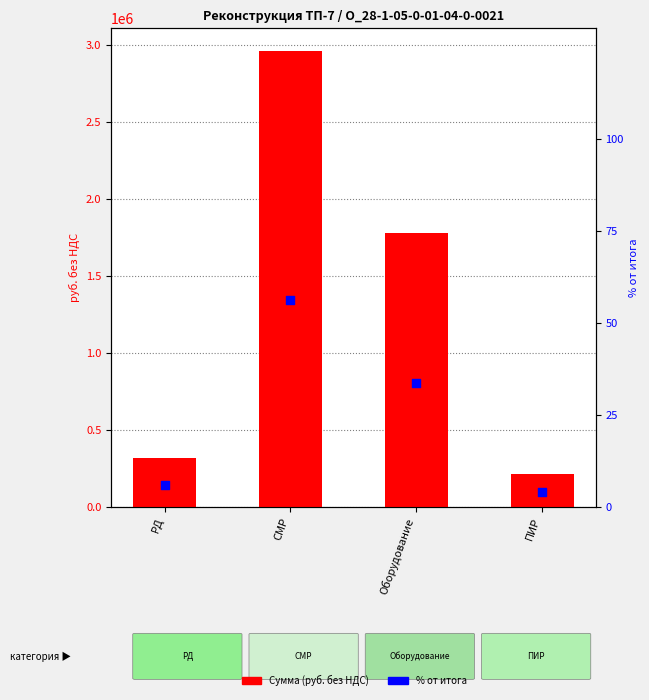

Which series reaches the maximum Y coordinate?

Сумма (руб. без НДС)